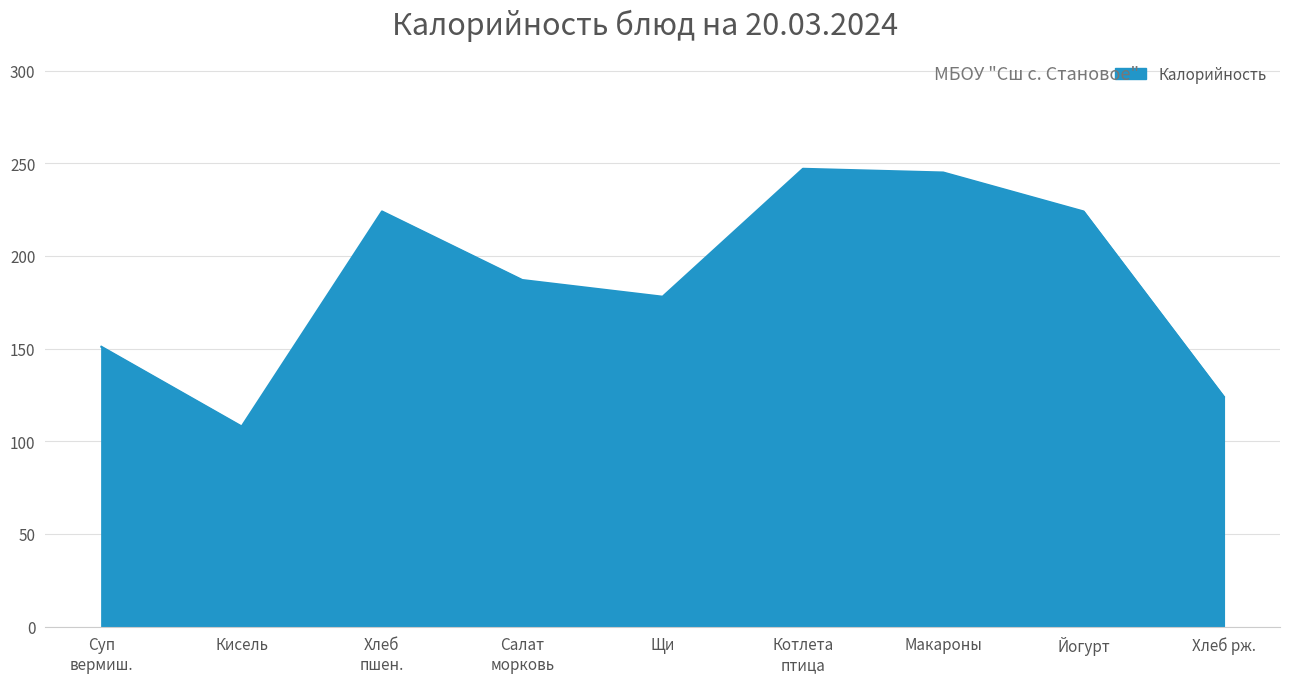

What is the smallest value displayed?

108